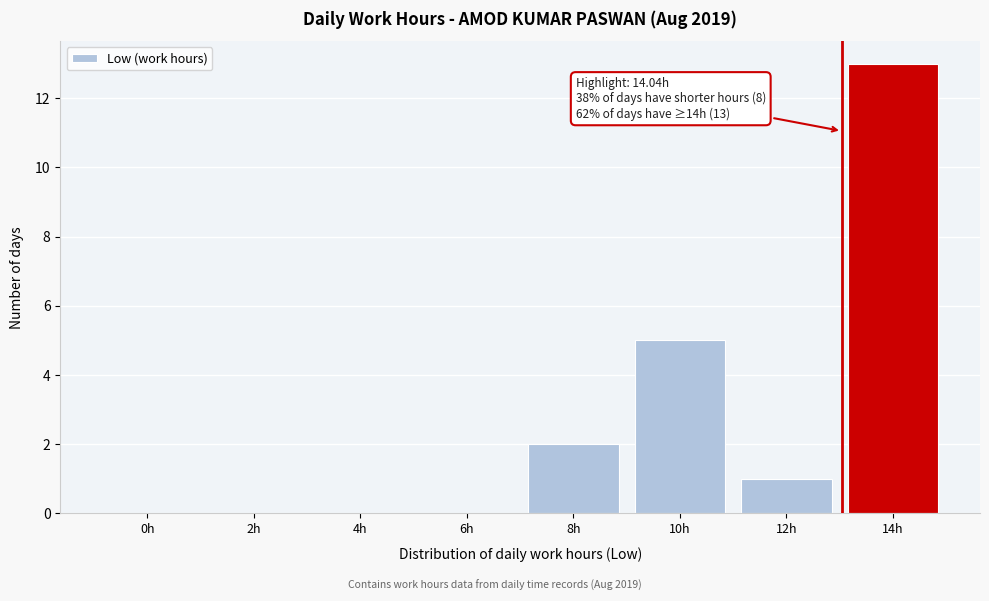

Reading right to left, what are all the values shown in this chart?

14h=13	12h=1	10h=5	8h=2	6h=0	4h=0	2h=0	0h=0